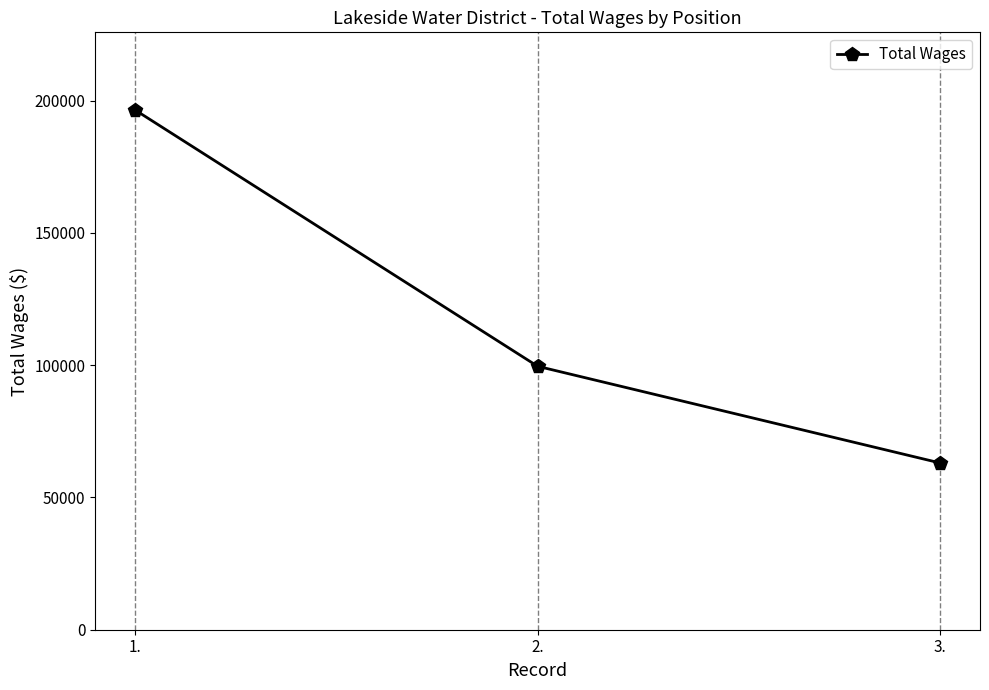

What is the difference between the values at 1. and 2.?

96804